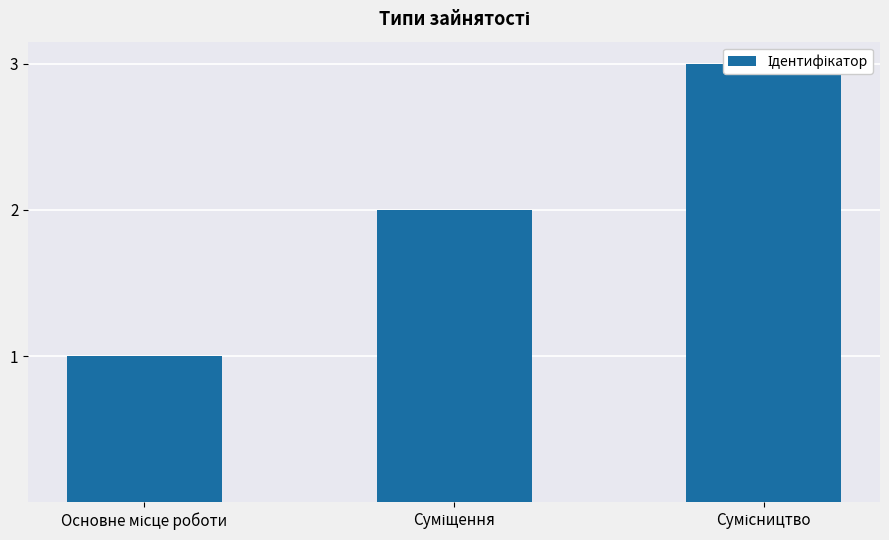

Rank the categories by value from highest to lowest.

Сумісництво, Суміщення, Основне місце роботи